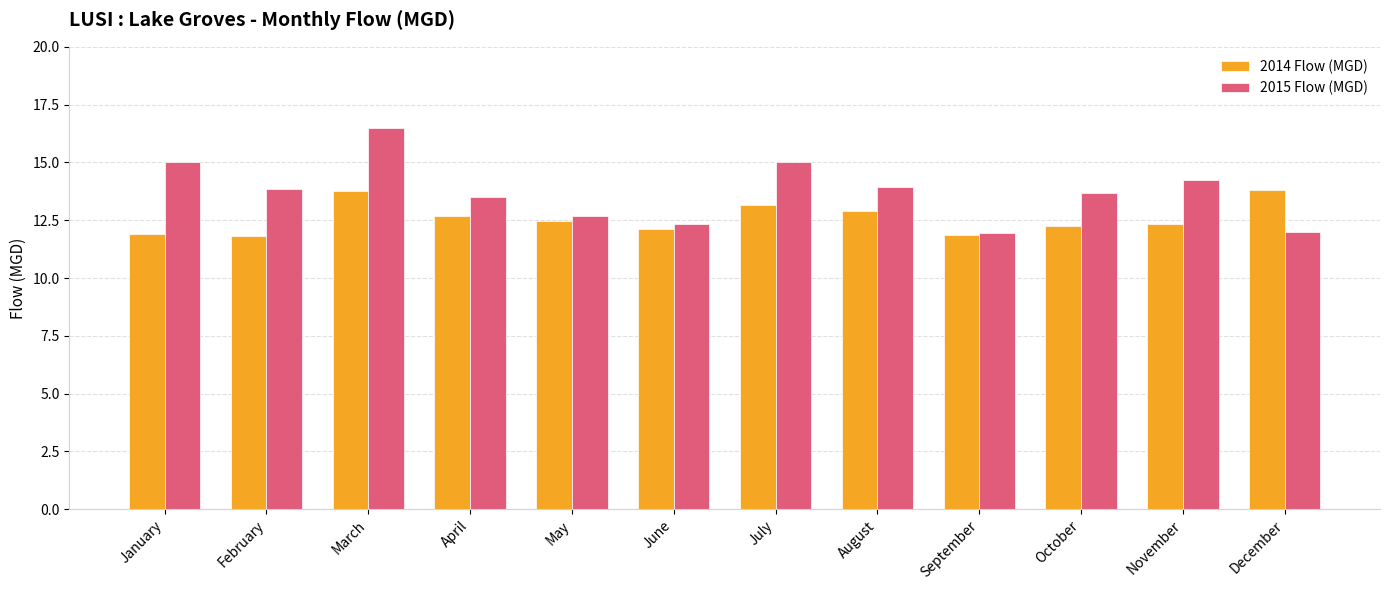

What is the approximate value of 2015 Flow (MGD) at August?

13.9